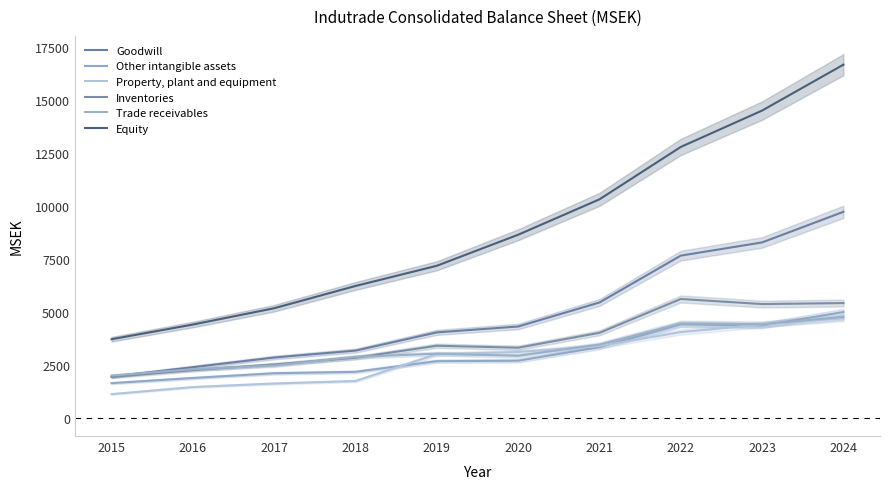

Does the chart have visible grid lines?

No